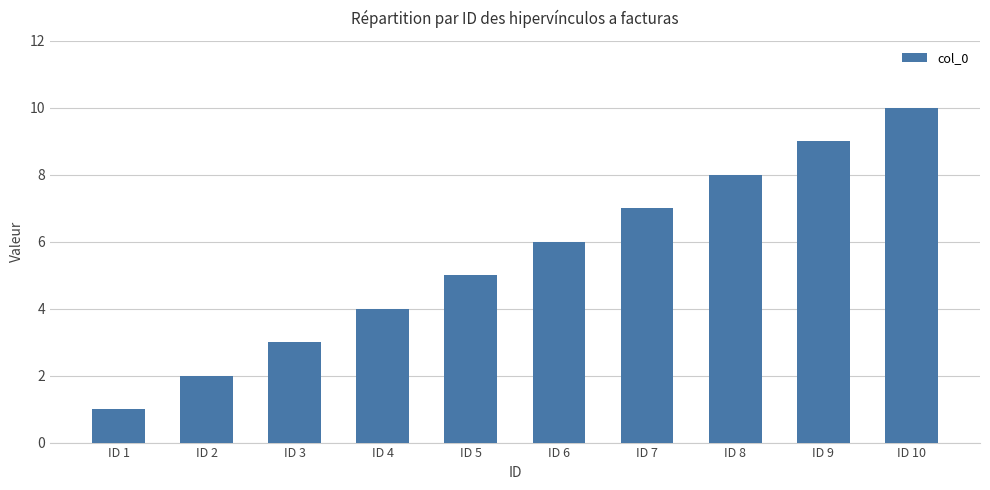

Does the chart contain stacked bars?

No